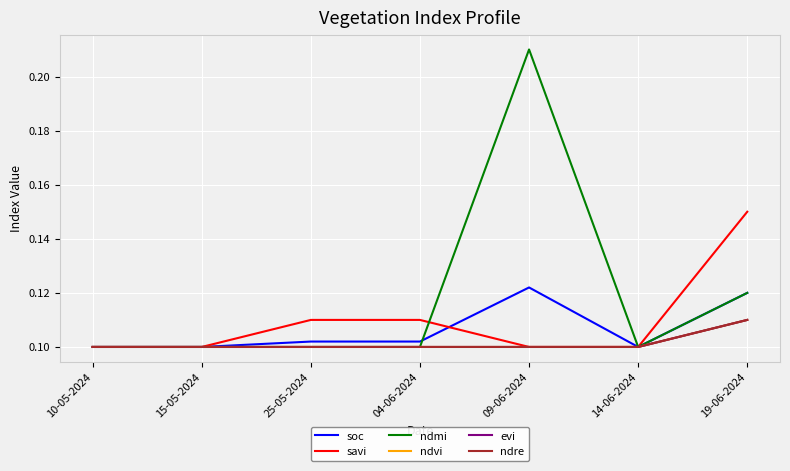

Does the chart have visible grid lines?

Yes